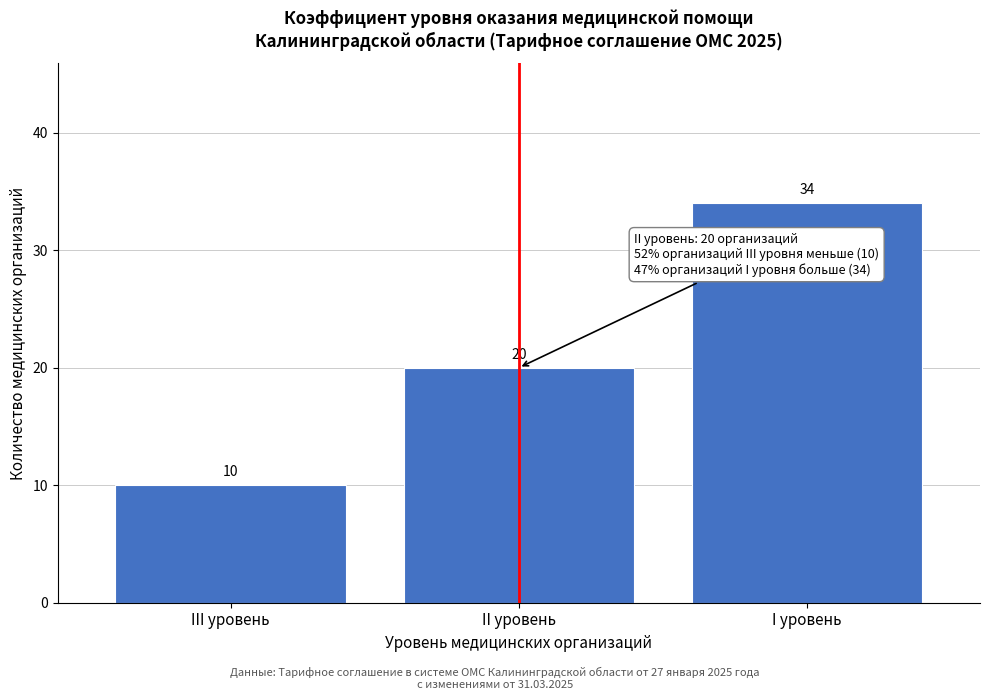

Reading left to right, extract all data points from this chart.

III уровень=10	II уровень=20	I уровень=34